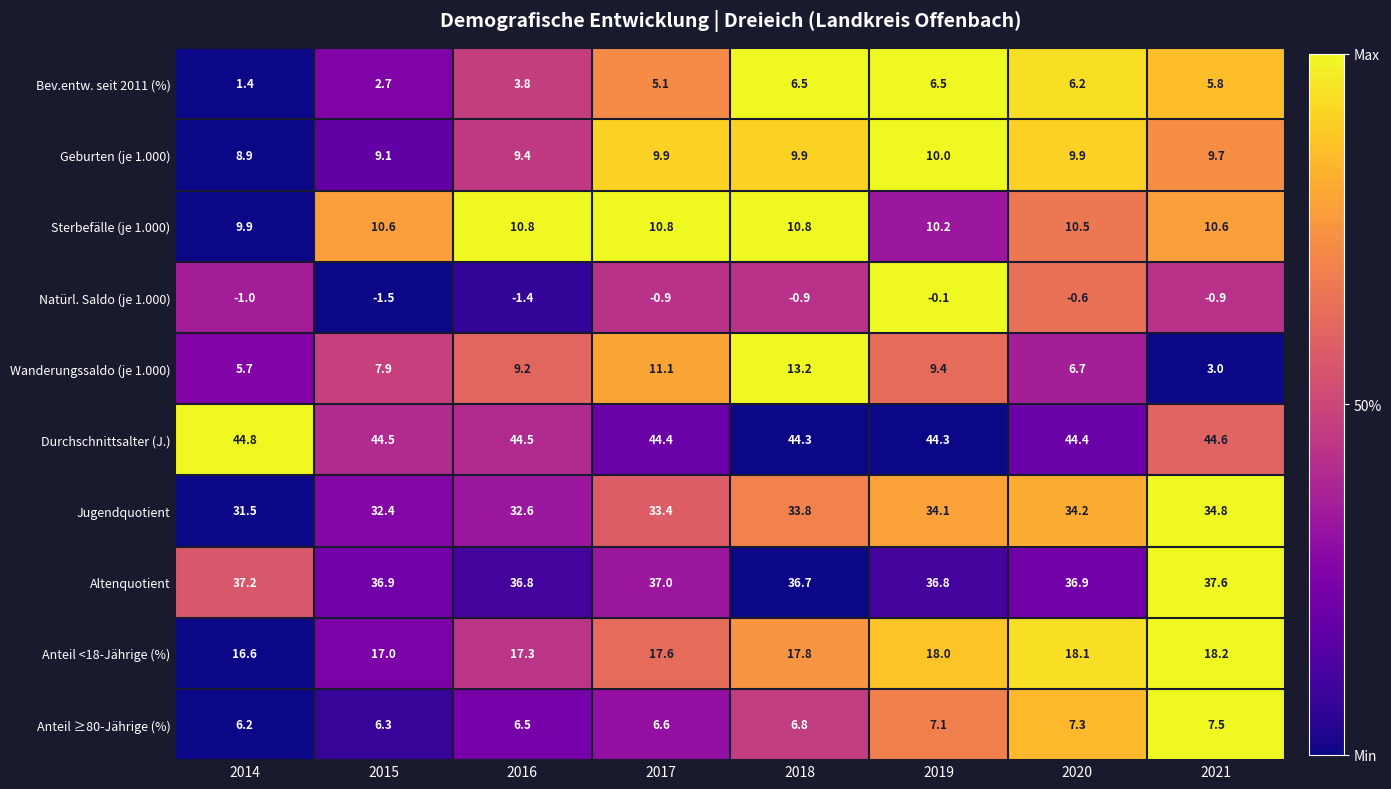

At how many categories does at least one series exceed 0?

8